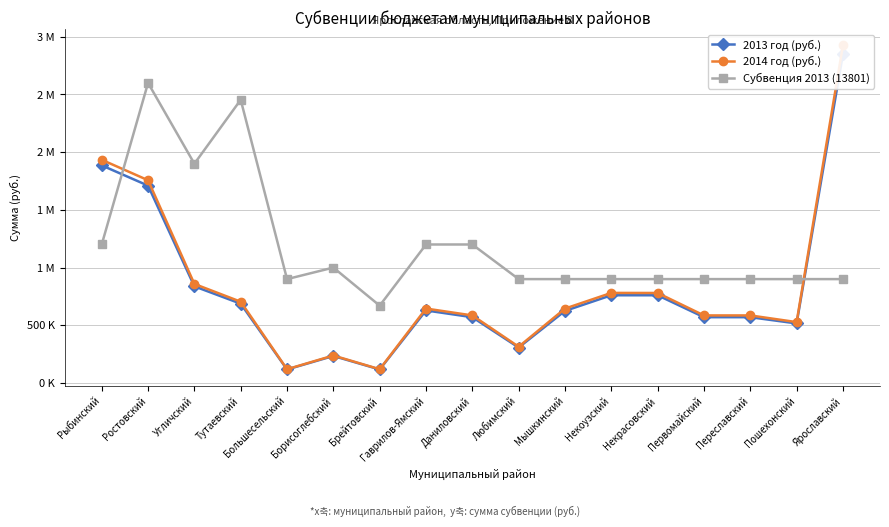

What is the lowest value of the Субвенция 2013 (13801) series?

670000